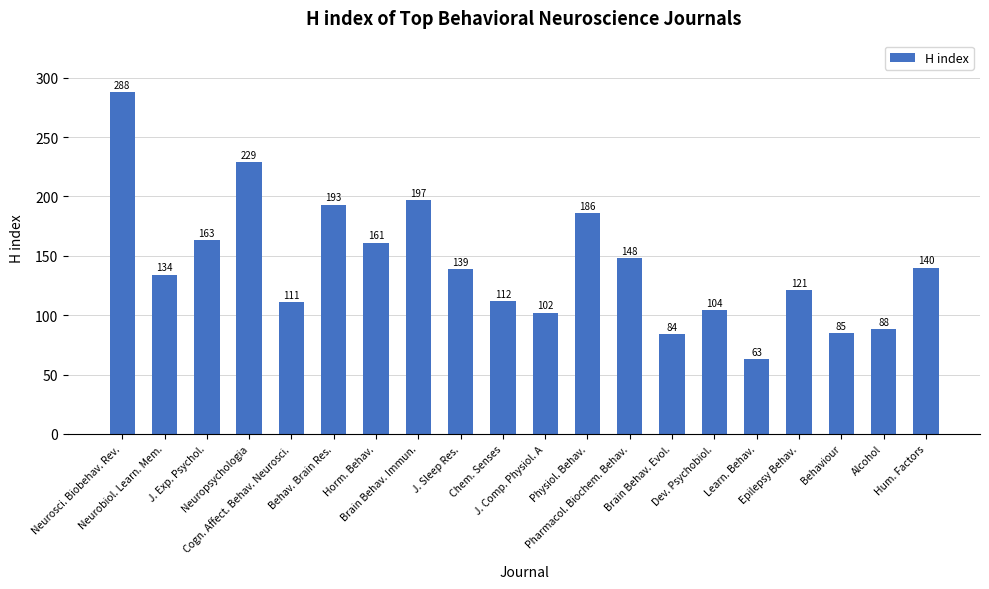

Count the number of data series in this chart.

1